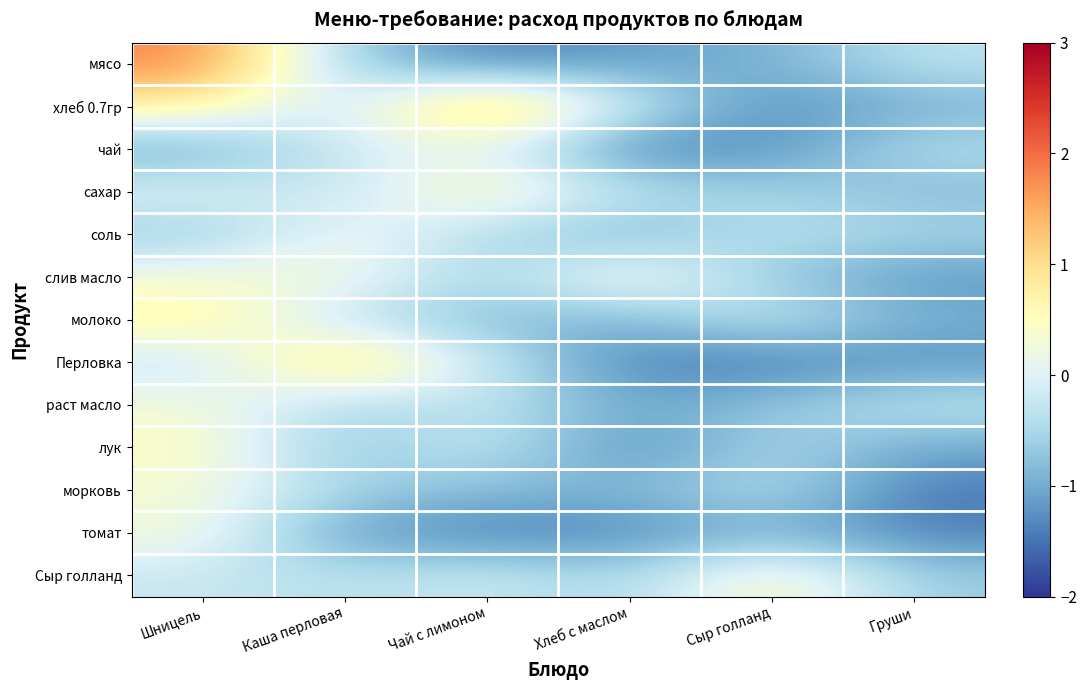

How many series are shown in this chart?

13